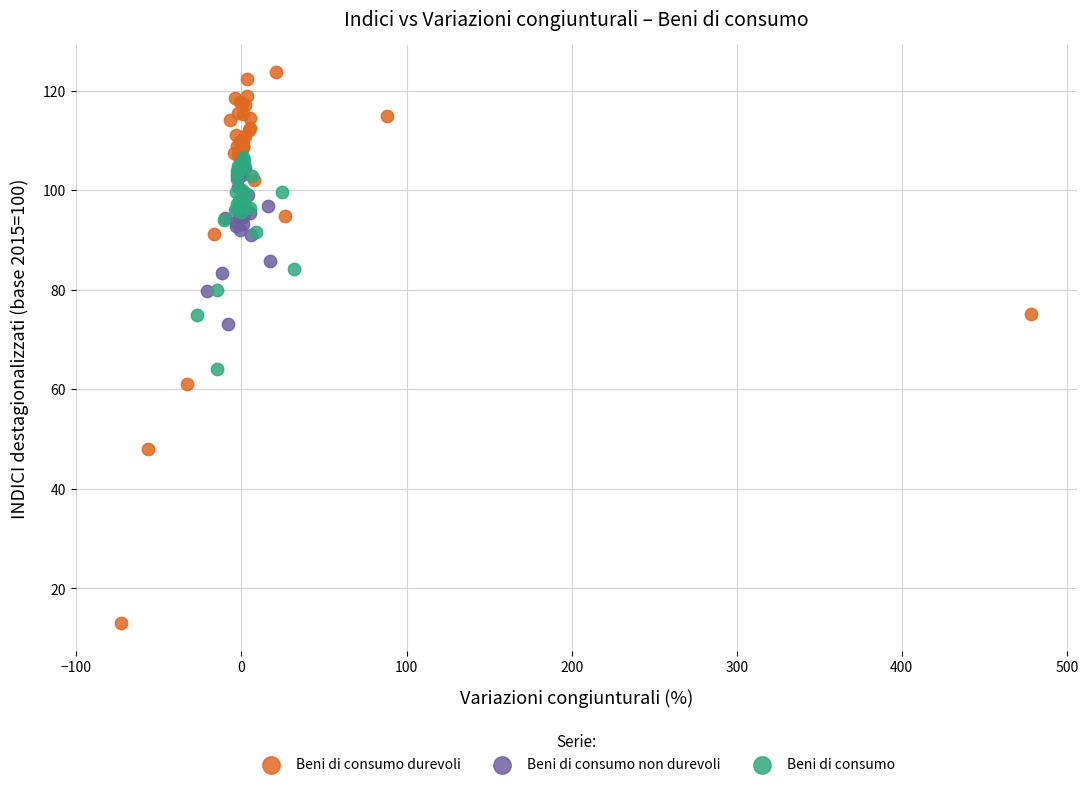

Which series reaches the maximum Y coordinate?

Beni di consumo durevoli